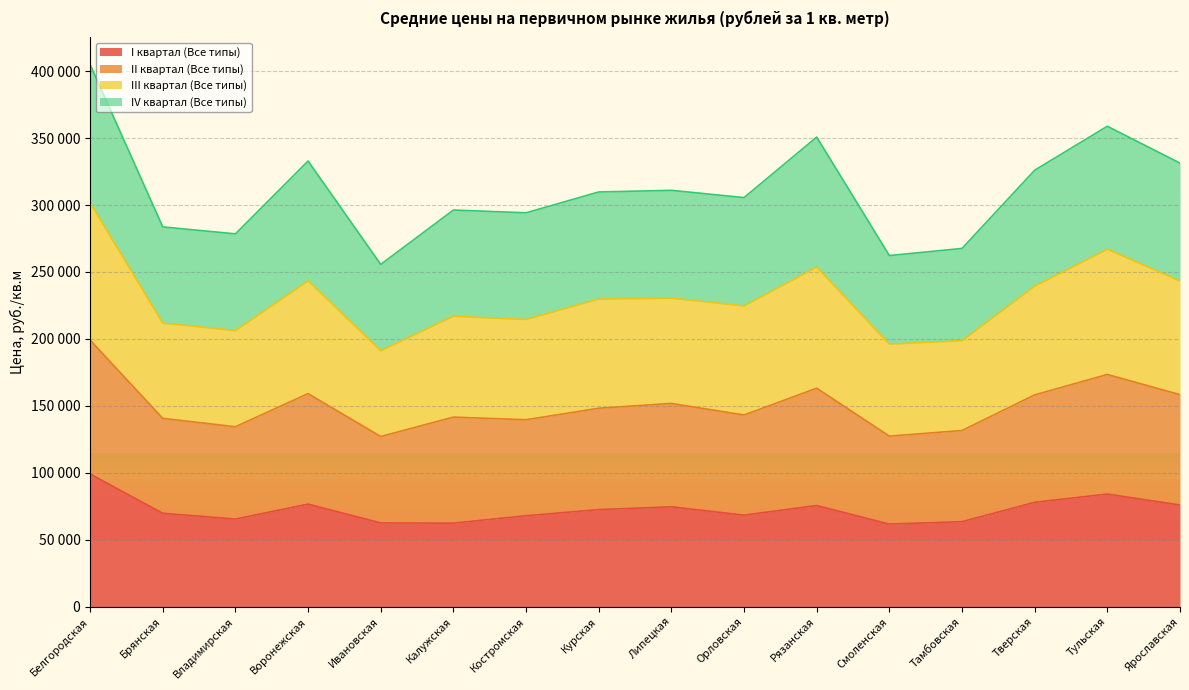

List the labels in order of I квартал (Все типы) value, largest first.

Белгородская, Тульская, Тверская, Воронежская, Ярославская, Рязанская, Липецкая, Курская, Брянская, Орловская, Костромская, Владимирская, Тамбовская, Ивановская, Калужская, Смоленская